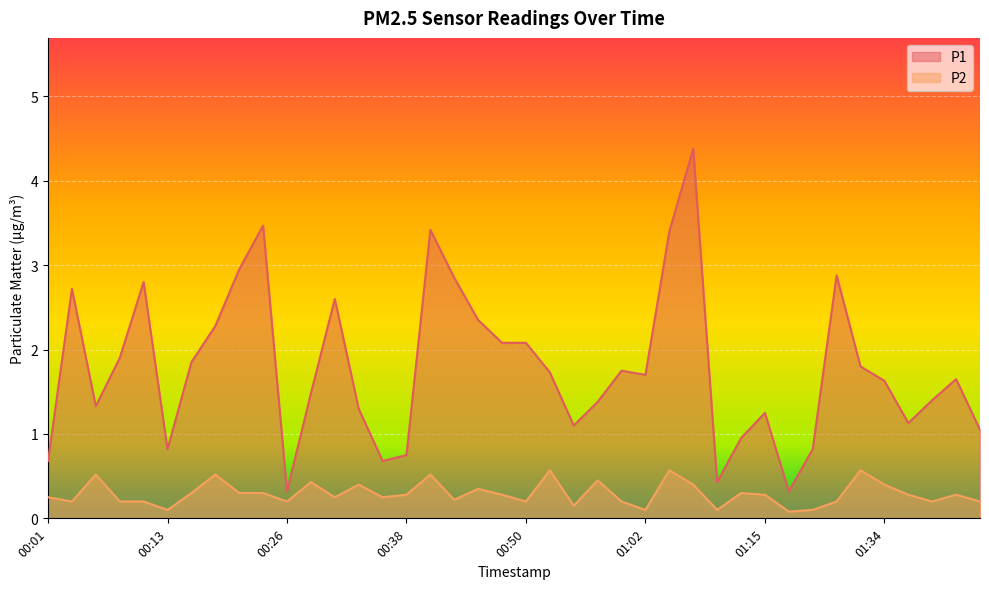

Rank the series by their maximum value, from highest to lowest.

P1, P2